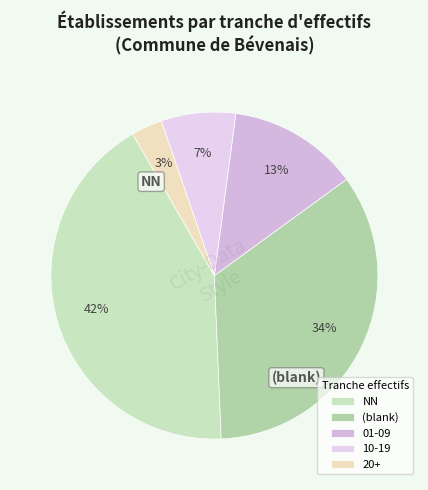

To the nearest percent, what is the difference between the largest and smallest slice percentages?

39%